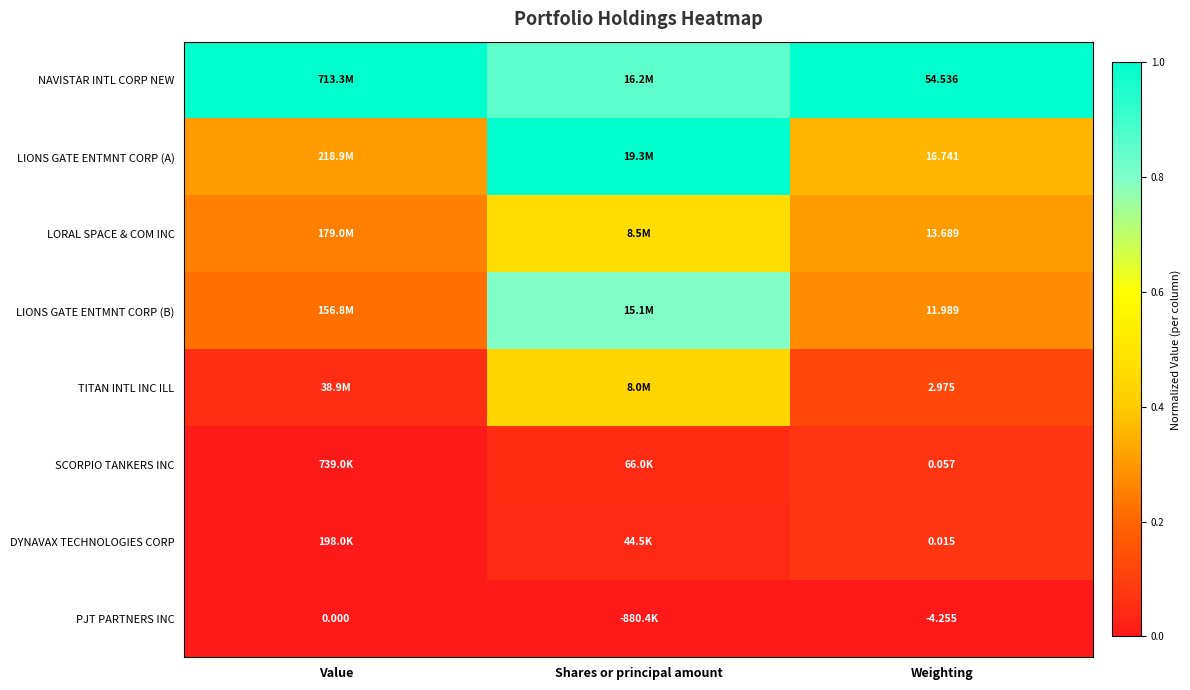

Rank the series at Weighting from highest to lowest value.

NAVISTAR INTL CORP NEW, LIONS GATE ENTMNT CORP (A), LORAL SPACE & COM INC, LIONS GATE ENTMNT CORP (B), TITAN INTL INC ILL, SCORPIO TANKERS INC, DYNAVAX TECHNOLOGIES CORP, PJT PARTNERS INC